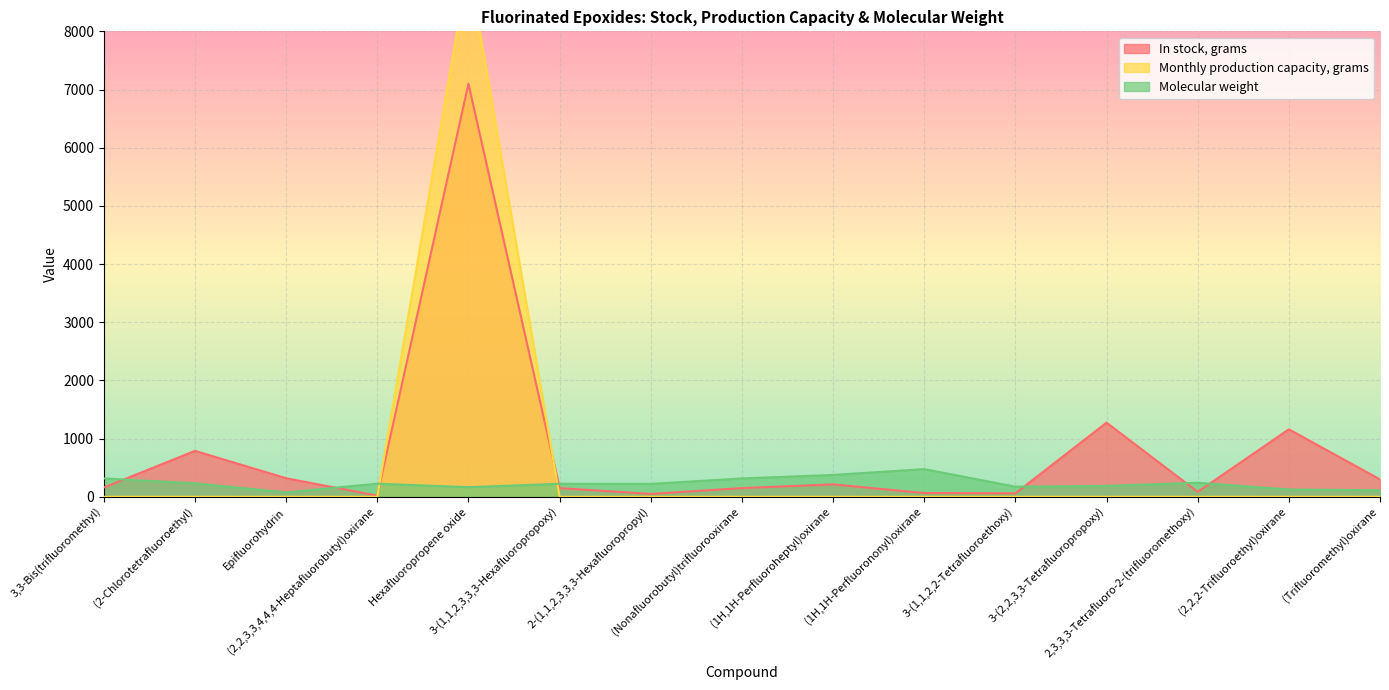

Reading left to right, extract all data points from this chart.

In stock, grams: 160.0	790.0	320.0	20.0	7100.0	150.0	50.0	150.0	214.0	65.0	60.0	1275.0	85.0	1160.0	300.0
Monthly production capacity, grams: 0.0	0.0	0.0	0.0	9140.0	0.0	0.0	0.0	0.0	0.0	0.0	0.0	0.0	0.0	0.0
Molecular weight: 316.1	232.5	76.1	226.1	166.0	224.1	222.1	316.1	376.1	476.1	174.1	188.0	242.1	126.1	112.0